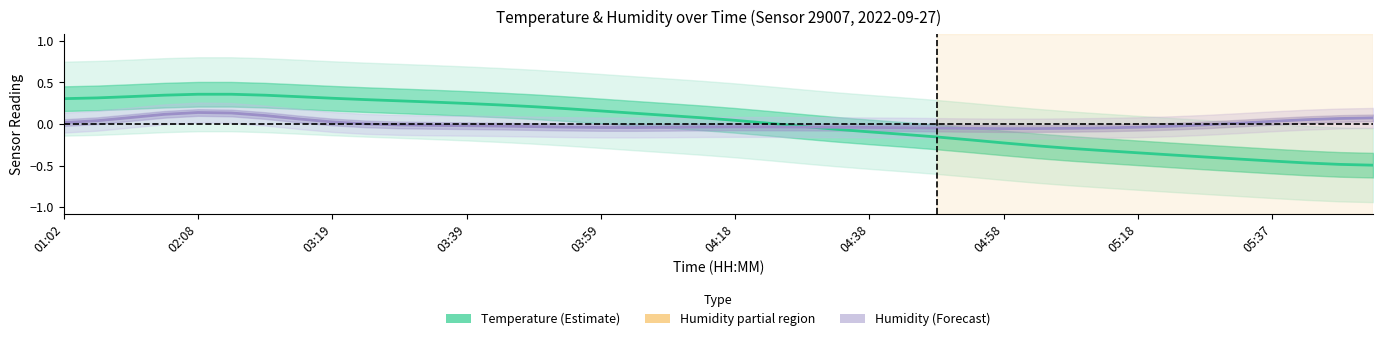

At how many categories does at least one series exceed 0?

27